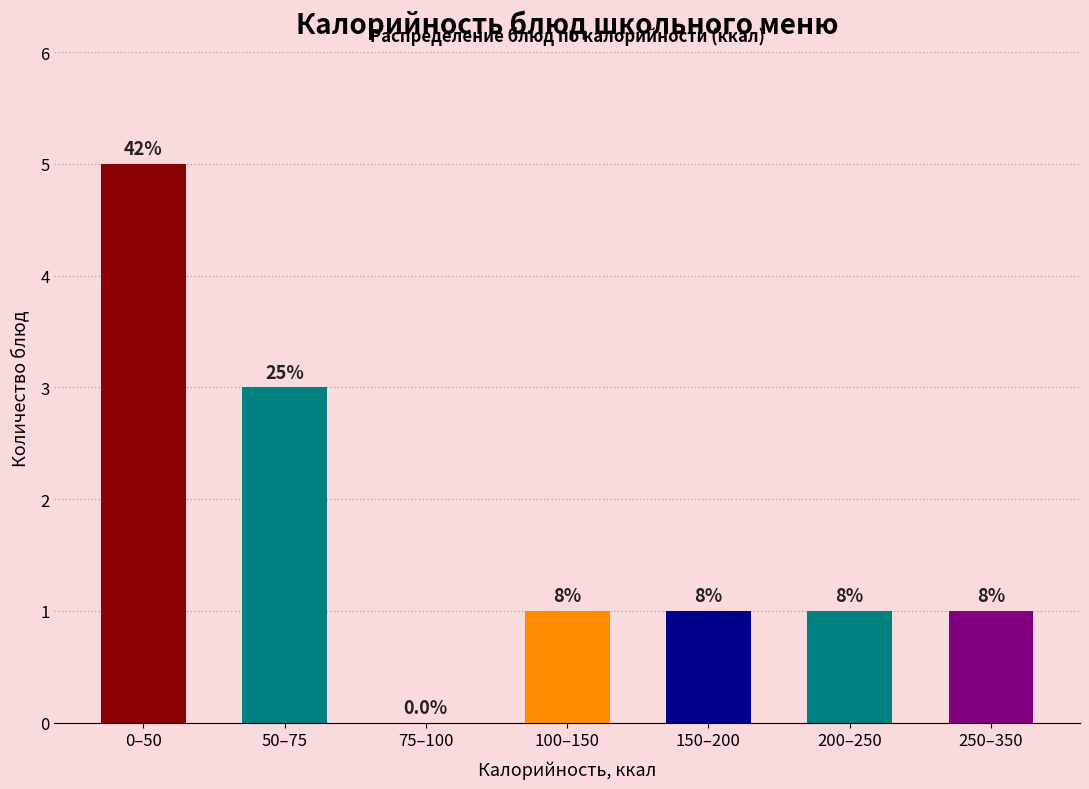

Are the bars horizontal?

No